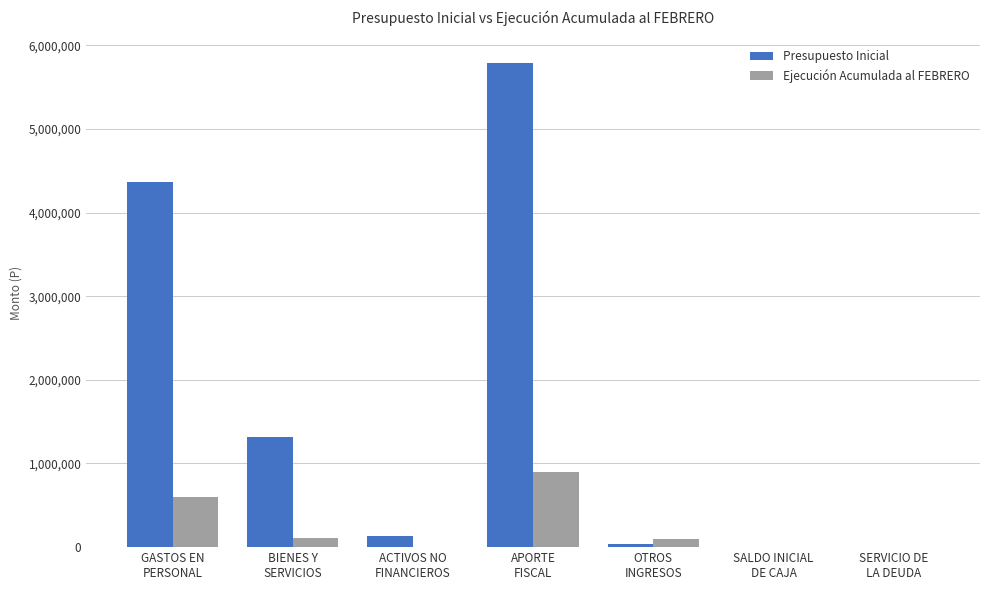

What is the maximum value shown in the chart?

5782948